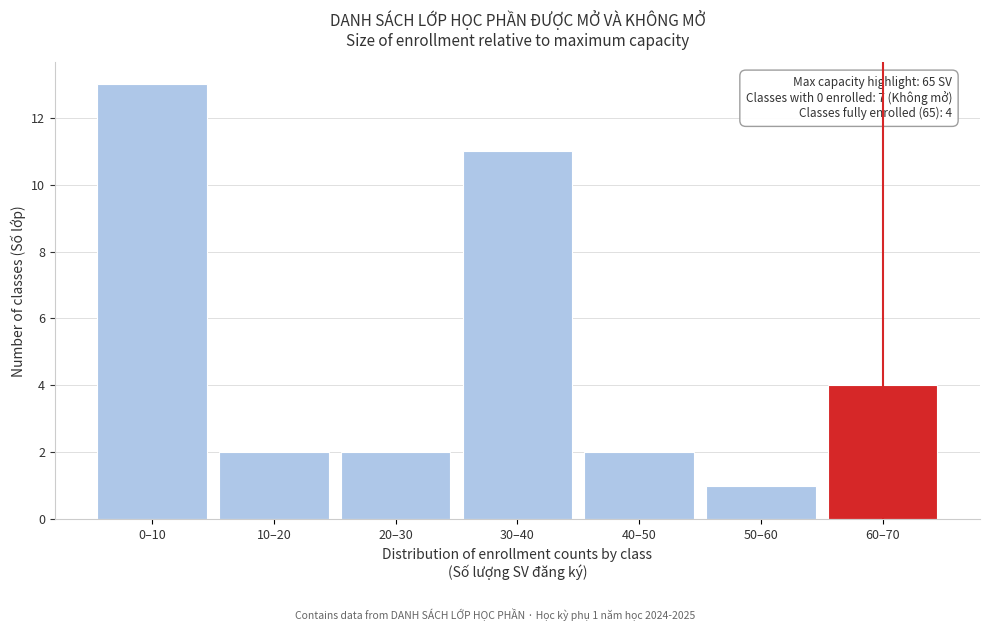

Reading left to right, transcribe all the data shown in this chart.

13	2	2	11	2	1	4